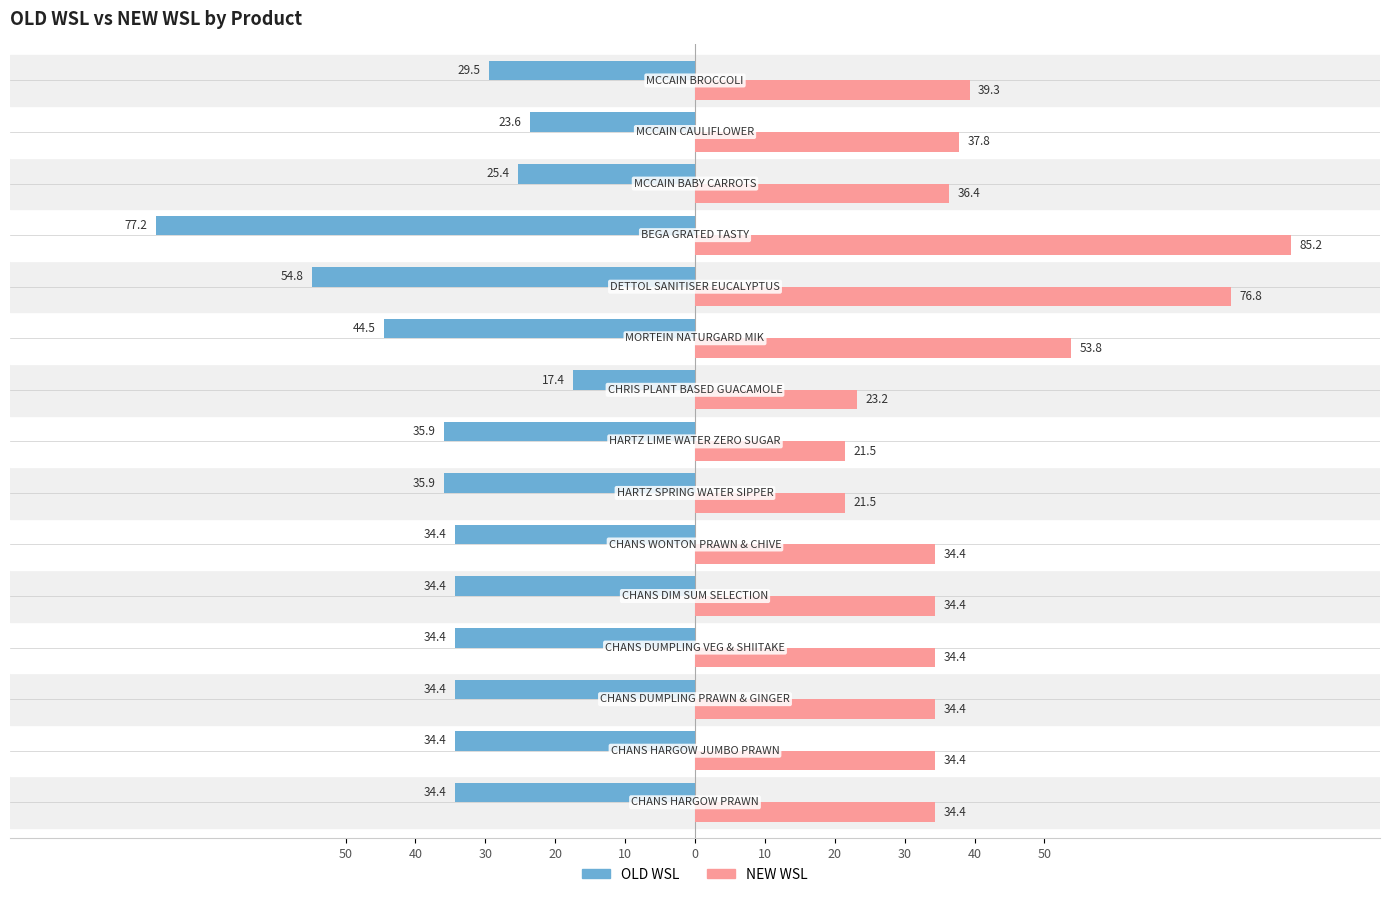

What are all the series names shown in the legend?

OLD WSL, NEW WSL